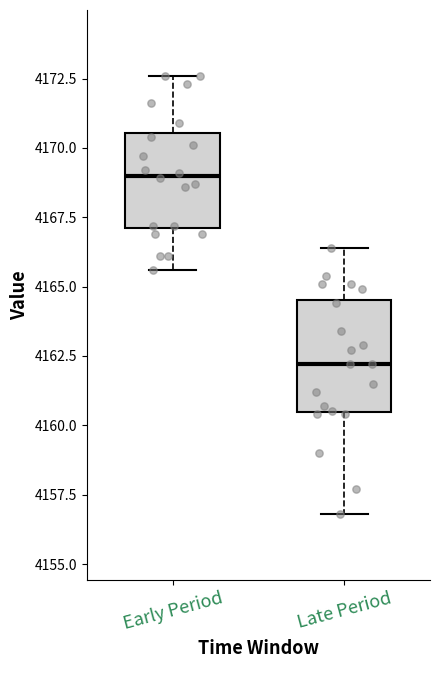

Where does the upper whisker of the box for Early Period end on the y-axis? The values are not printed on the chart, so give them approximately, as read against the axis.

4172.5